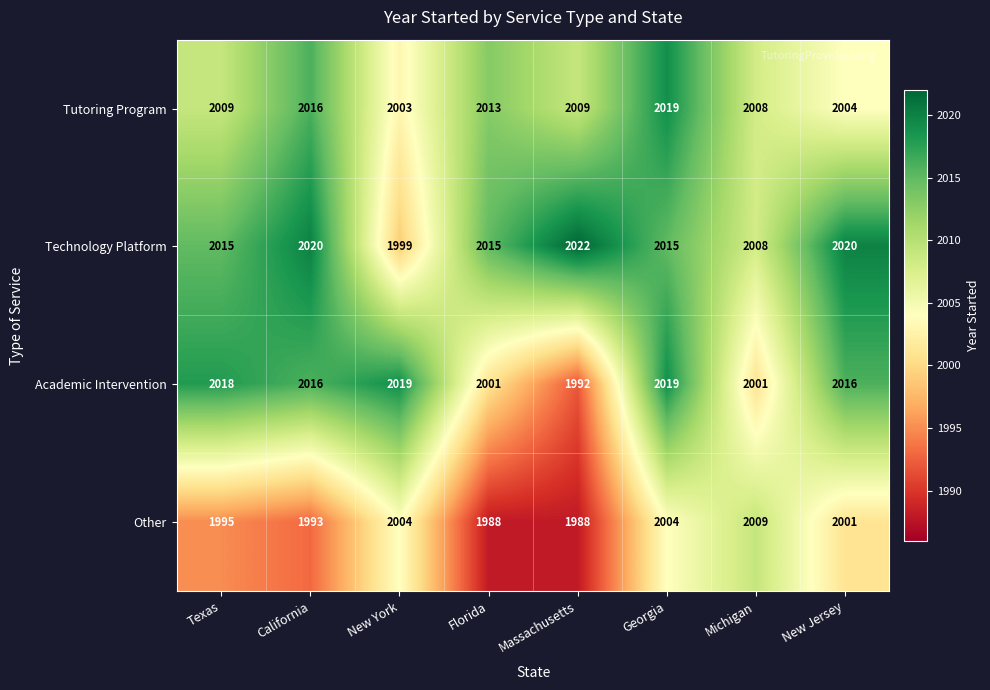

How many values in the Other series are below 2001?

4